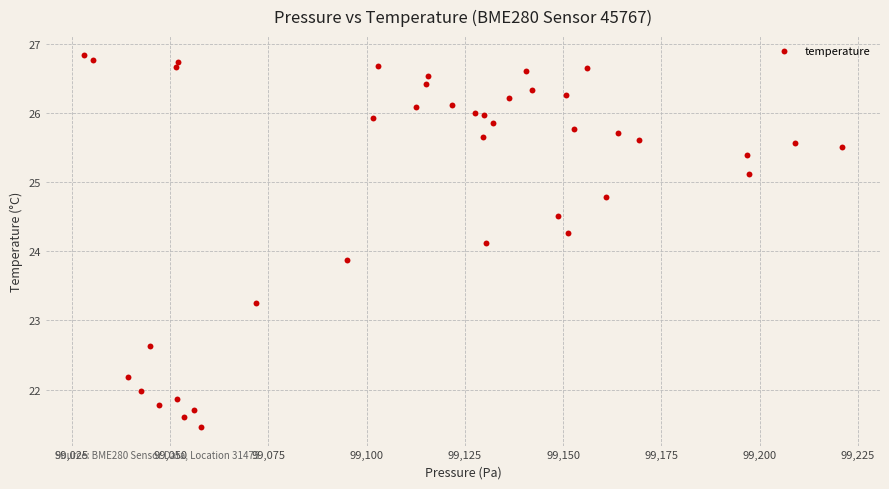

What is the range of Y values (max minus min)?

5.4